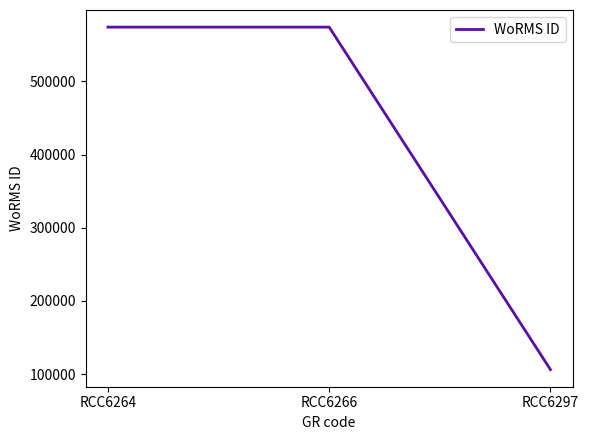

Which label corresponds to the smallest value in the chart?

RCC6297